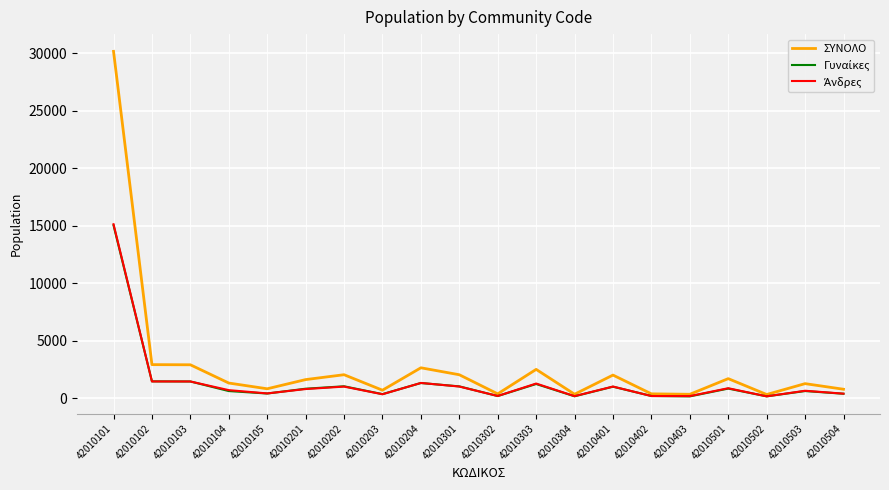

At which category does the chart reach its peak across all series?

42010101